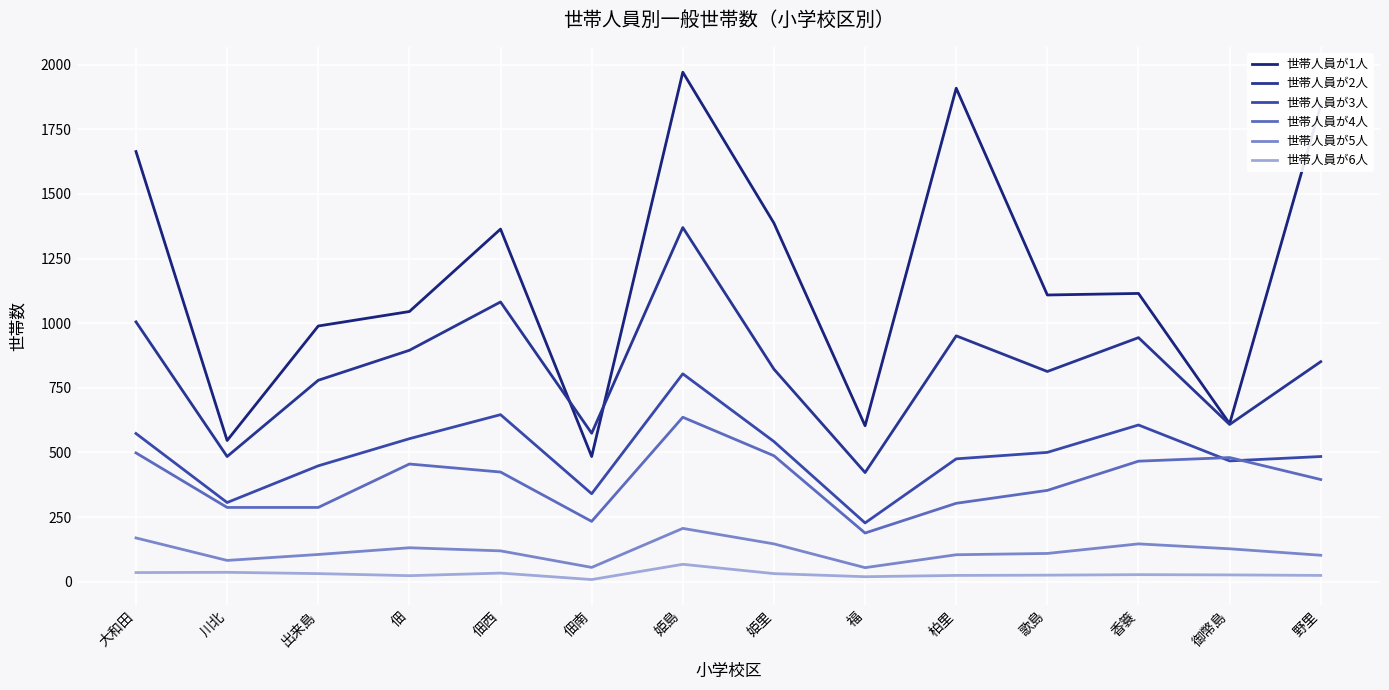

What is the total value across all series at 佃?

3102